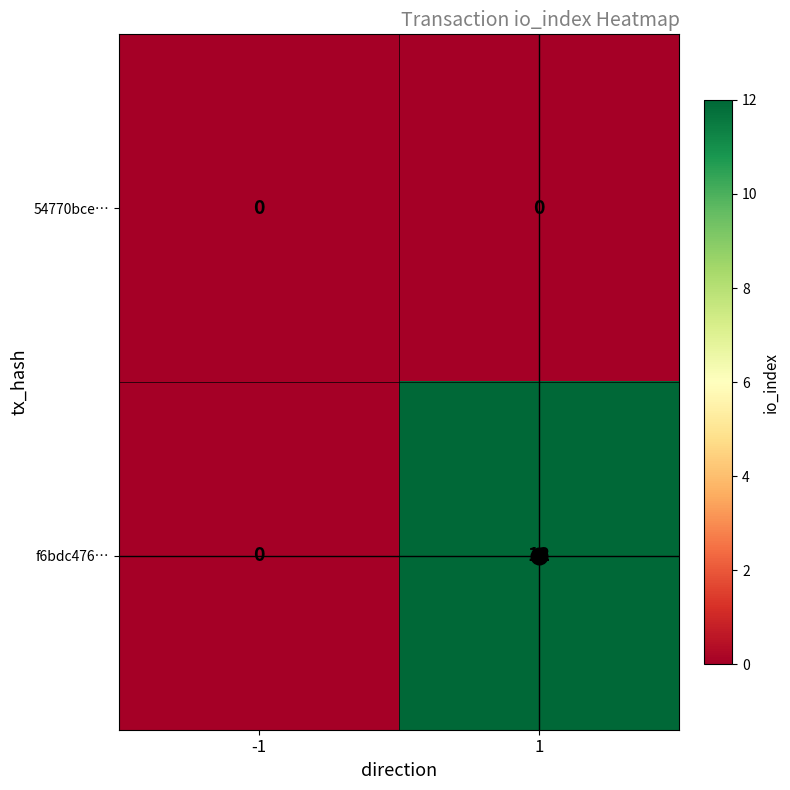

List the series in order of their peak value, highest first.

f6bdc476…, 54770bce…